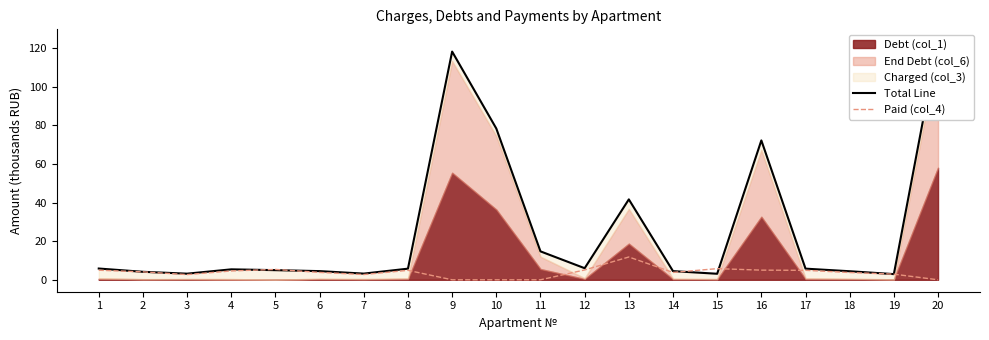

How many interior local valleys does the Paid (col_4) series have?

3